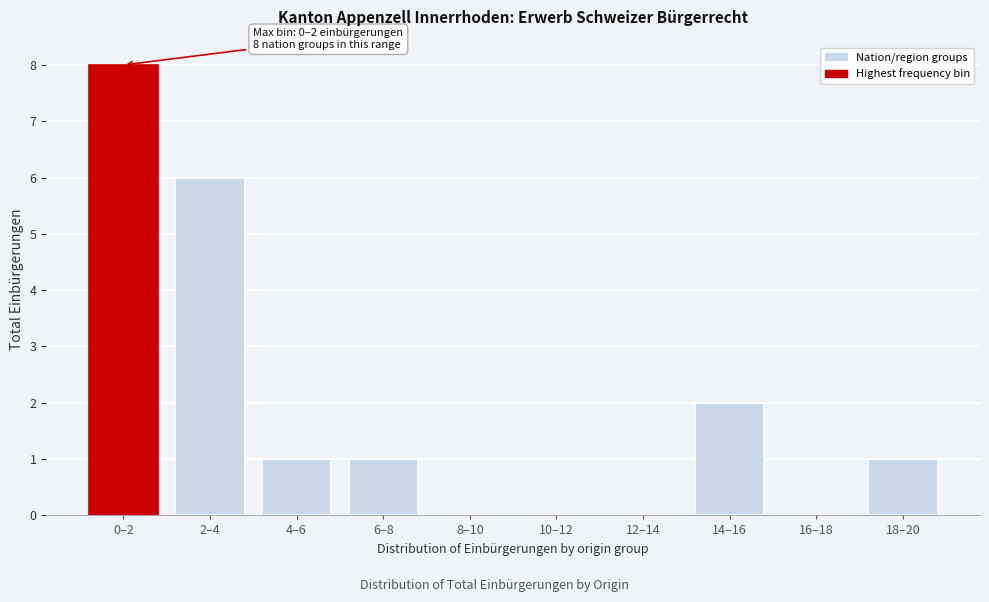

Reading right to left, transcribe all the data shown in this chart.

18–20=1	16–18=0	14–16=2	12–14=0	10–12=0	8–10=0	6–8=1	4–6=1	2–4=6	0–2=8